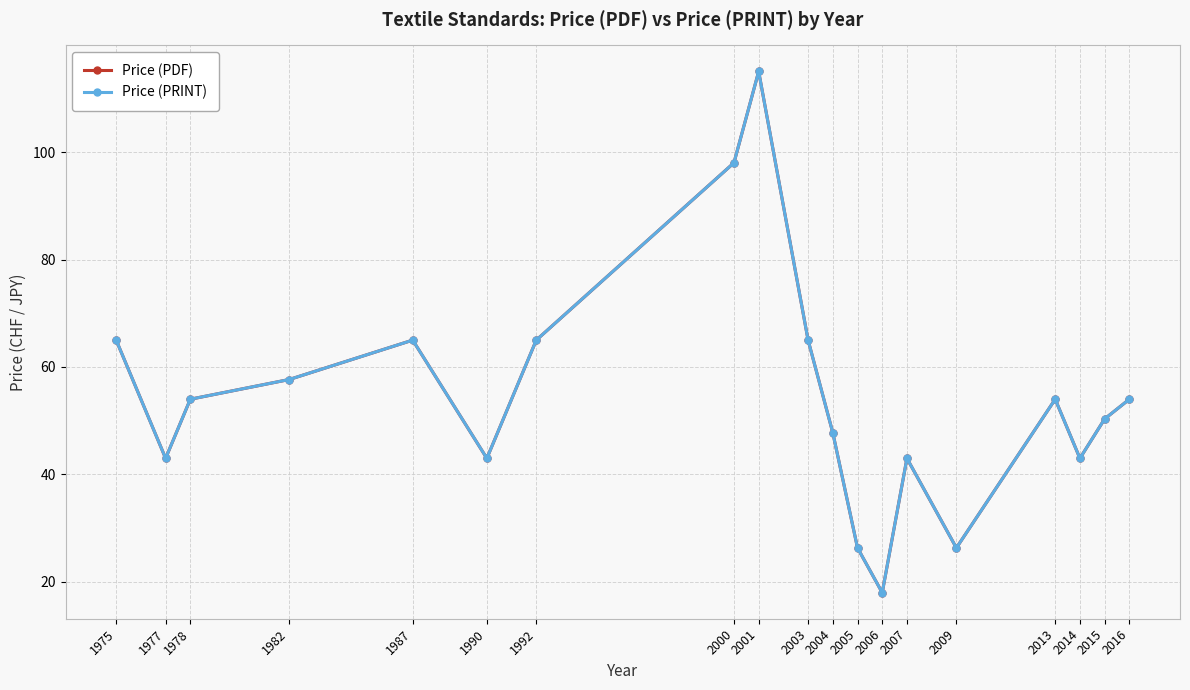

Between 1978 and 1990, which series saw the biggest shift?

Price (PDF)